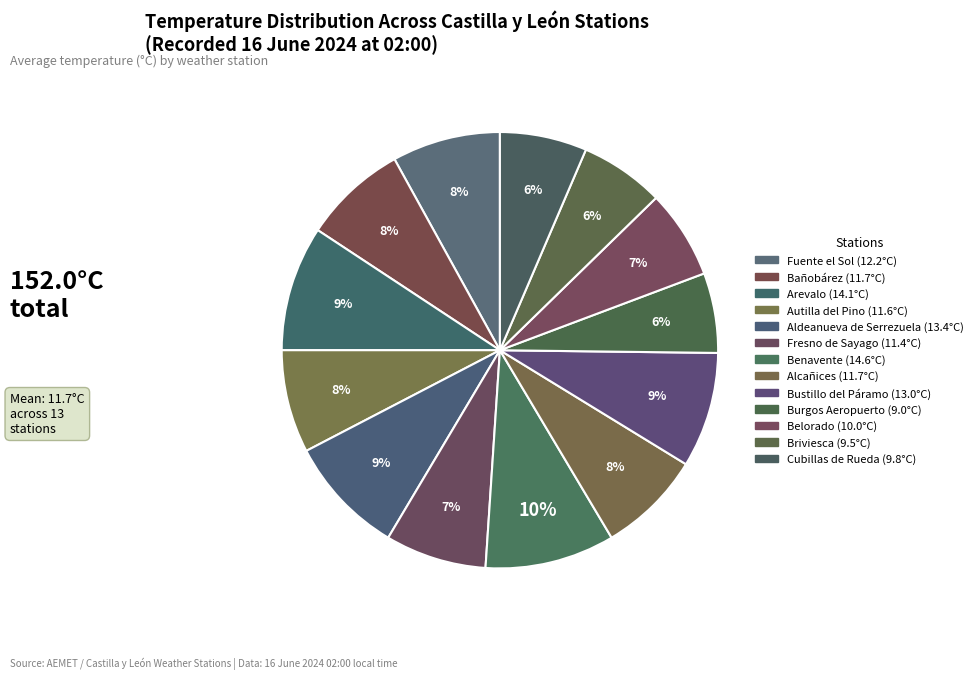

To the nearest percent, what is the combined percentage of Briviesca and Cubillas de Rueda?

13%